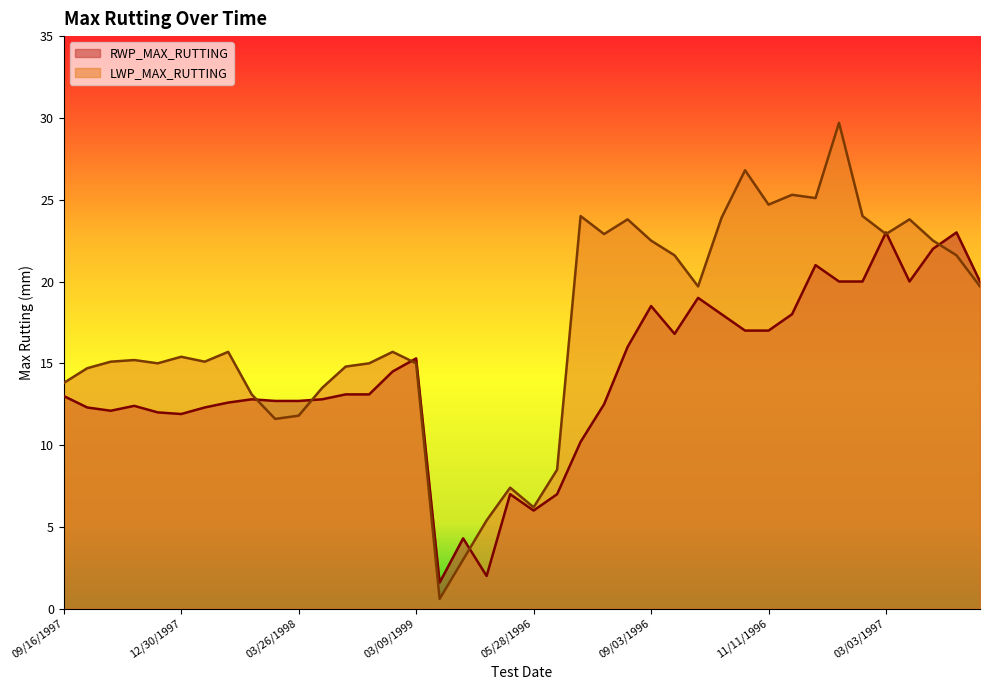

How many lines are shown in the chart?

2